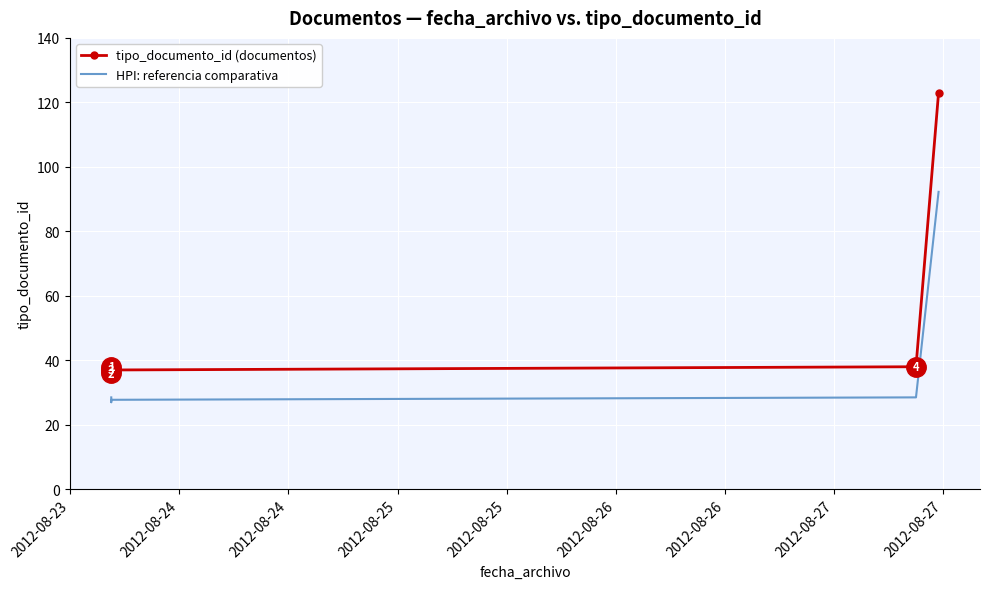

What is the value of the tipo_documento_id (documentos) point at the 1st from the left?

38.0